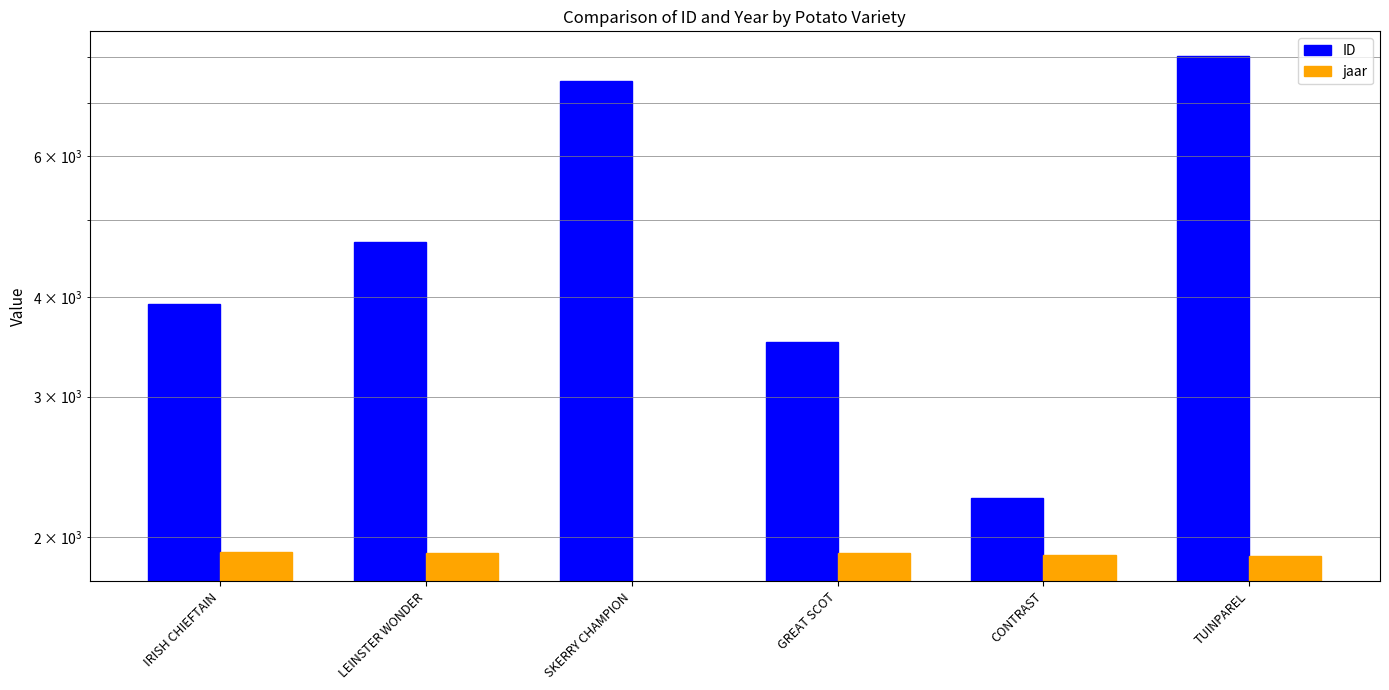

Where does the jaar series first go above 1909?

IRISH CHIEFTAIN